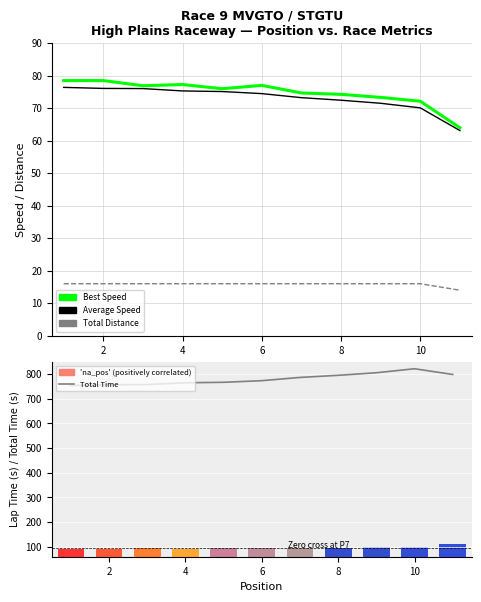

What is the lowest value of the Total Distance series?

14.0